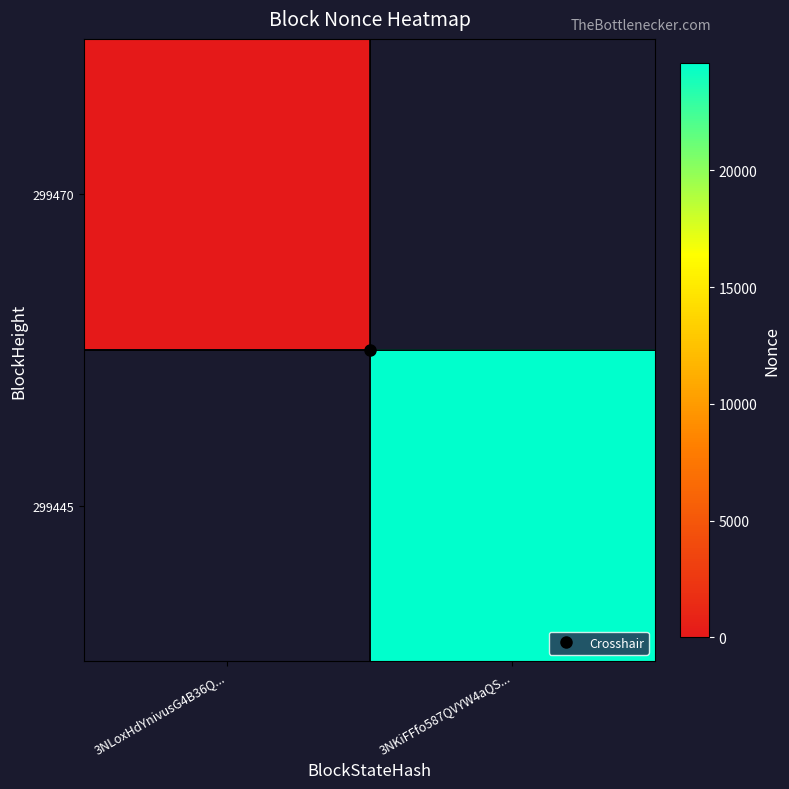

Which series has the largest range (max minus min)?

299445